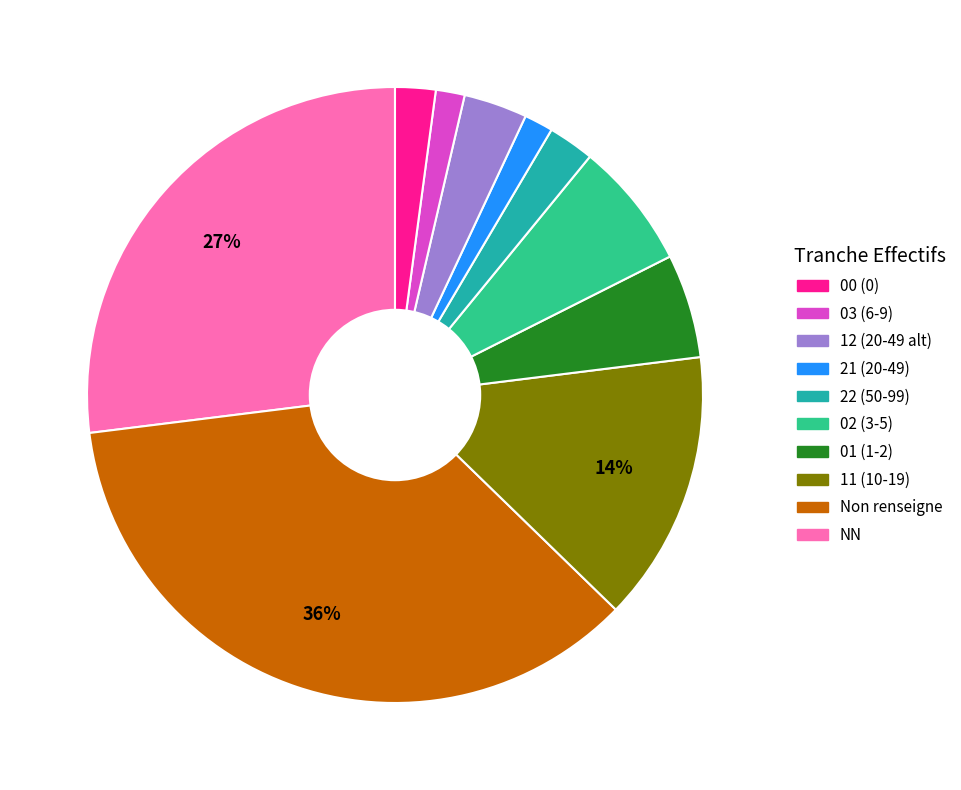

To the nearest percent, what is the average slice percentage?

10%